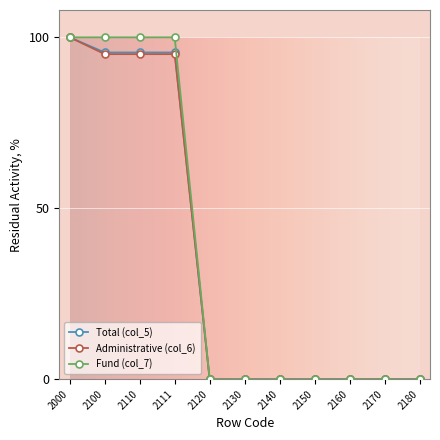

The Fund (col_7) series shows 100.0 at 2000. True or false?

True